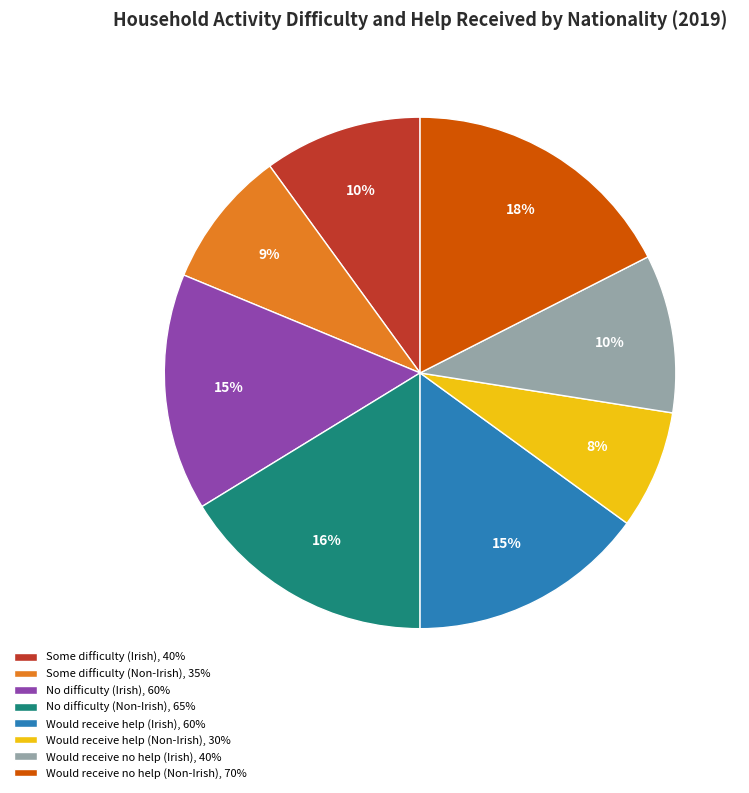

To the nearest percent, what is the difference between the largest and smallest slice percentages?

10%